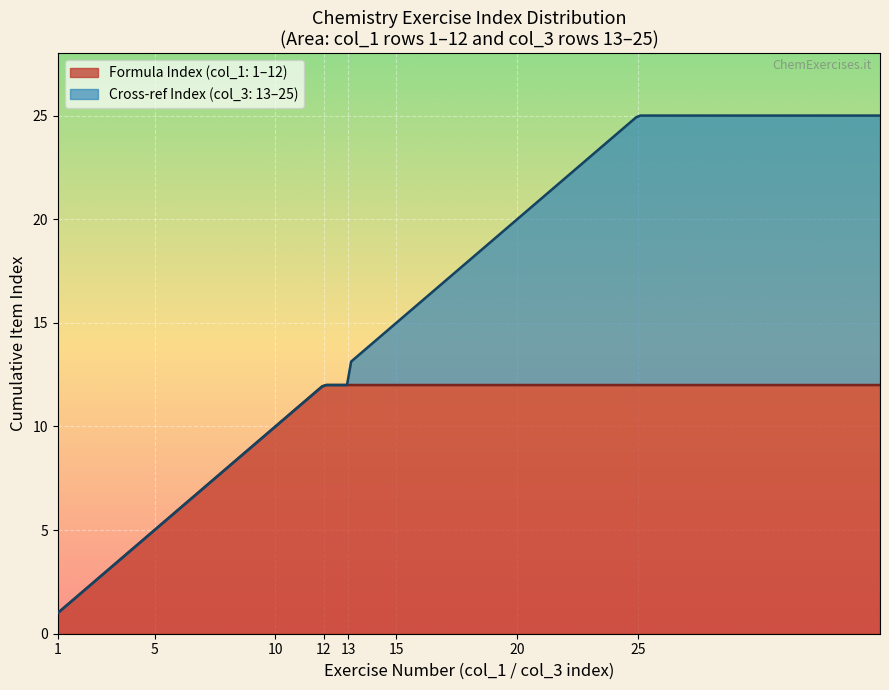

What is the lowest value of the Formula Index (col_1: 1–12) series?

1.0